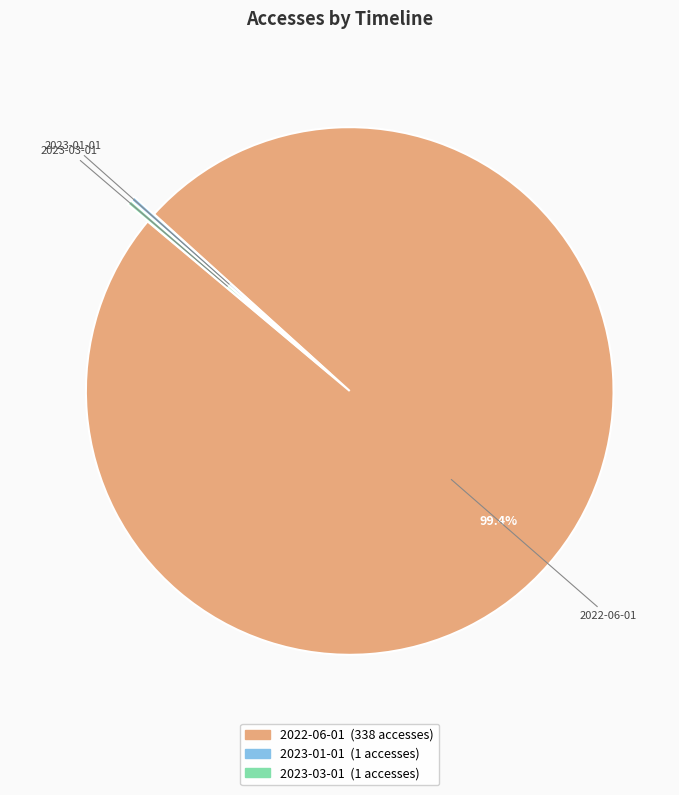

Does 2022-06-01 account for over 50% of the chart?

Yes